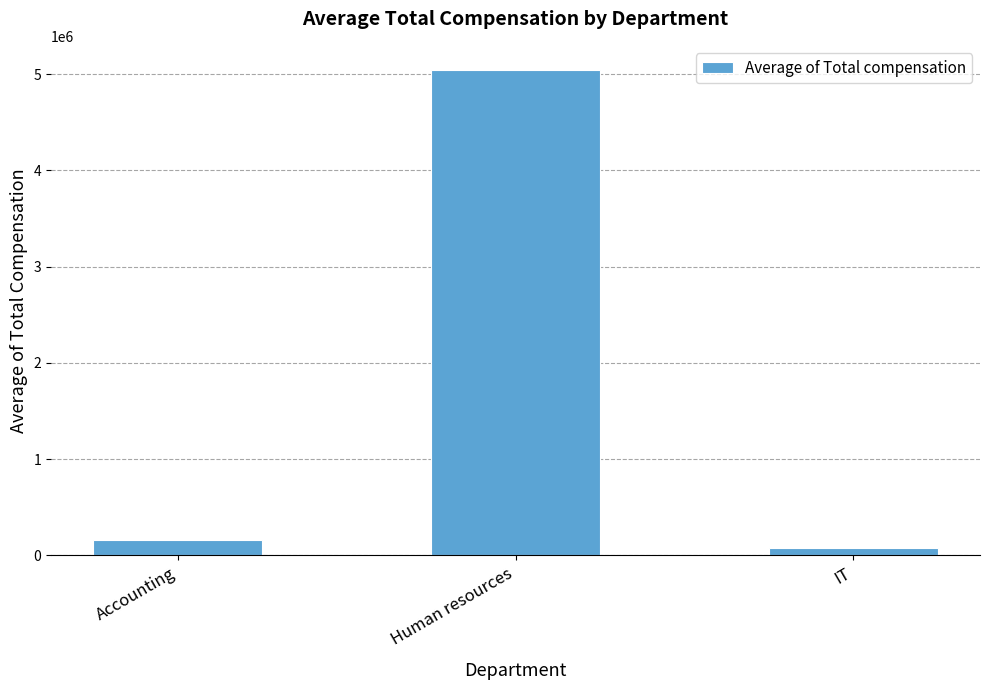

The value at Accounting is 158000.0. True or false?

True